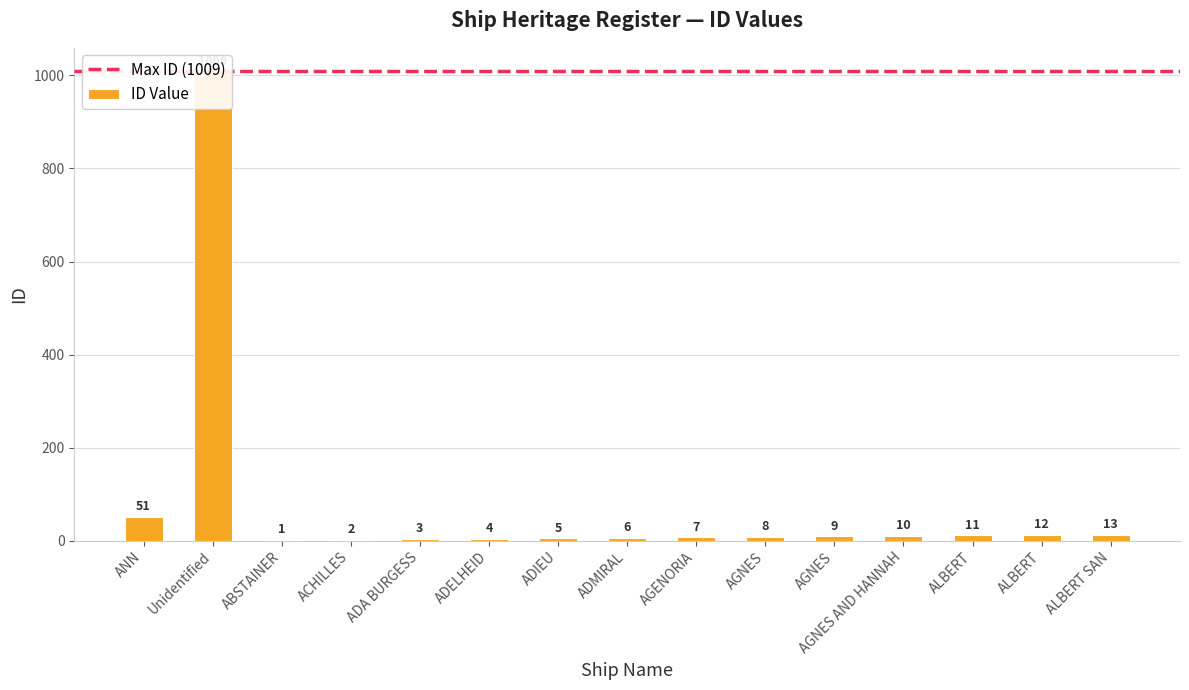

Are the bars horizontal?

No